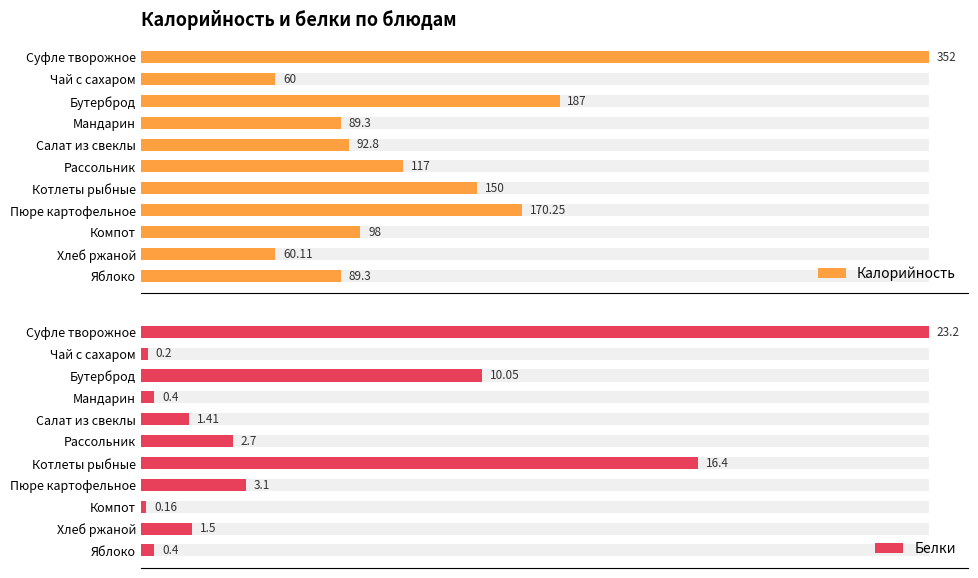

What is the spread (max minus min) of values at Суфле творожное?

328.8